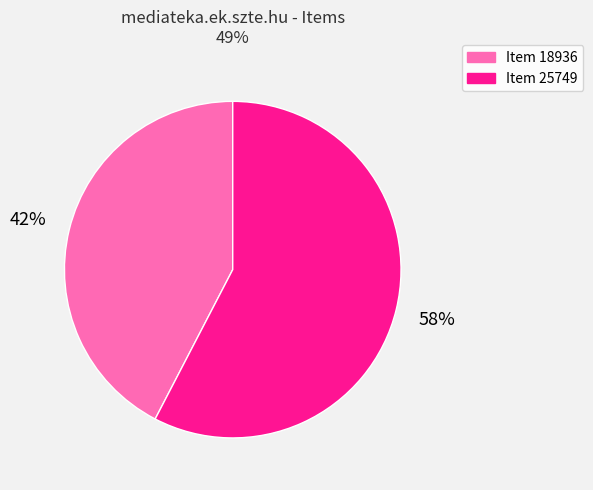

How many slices are in this pie chart?

2